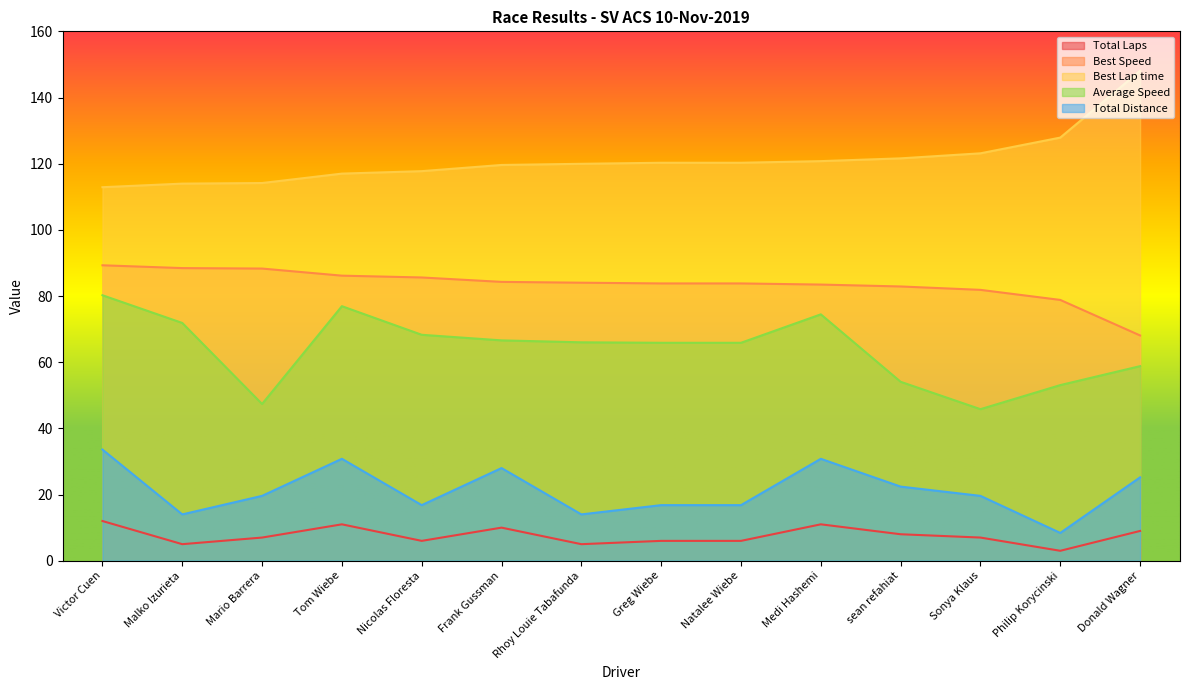

True or false: Total Distance and Best Speed cross at least once.

False